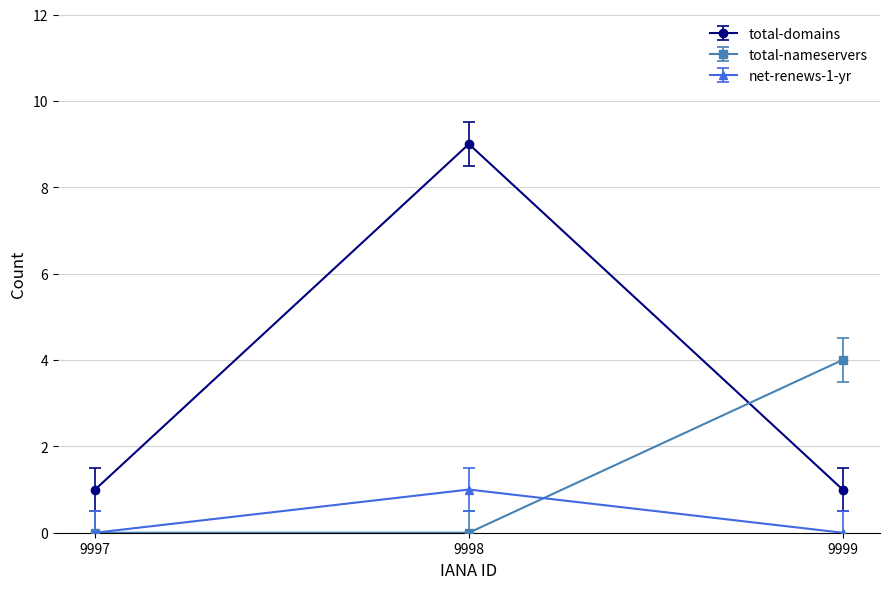

At which category is the sum across all series the highest?

9998